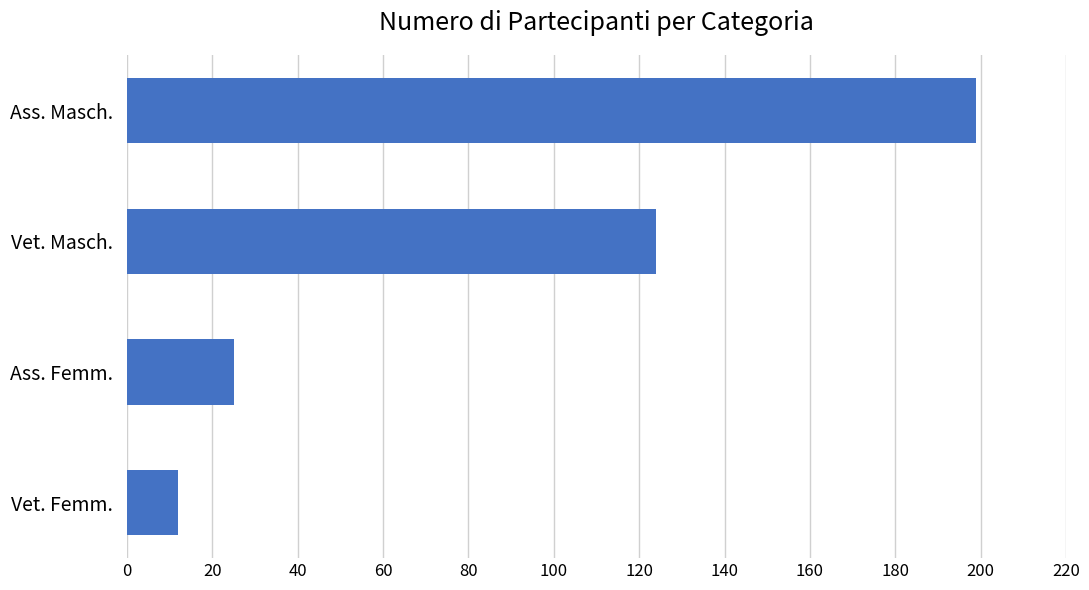

Reading bottom to top, transcribe all the data shown in this chart.

Vet. Femm.=12	Ass. Femm.=25	Vet. Masch.=124	Ass. Masch.=199